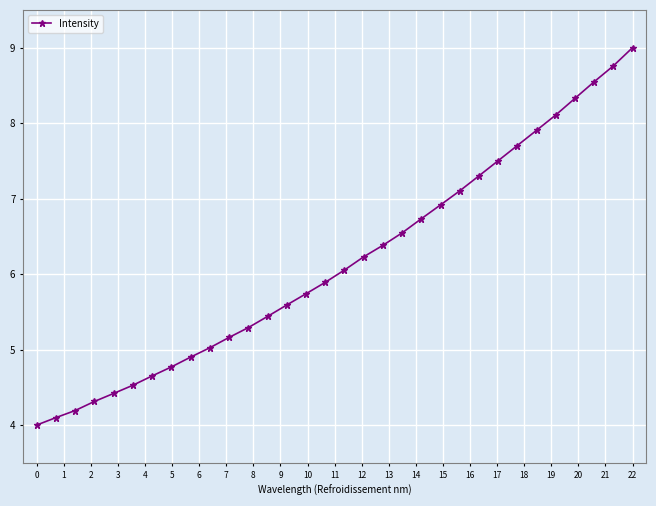

What is the value of the 29th point from the left?

8.3